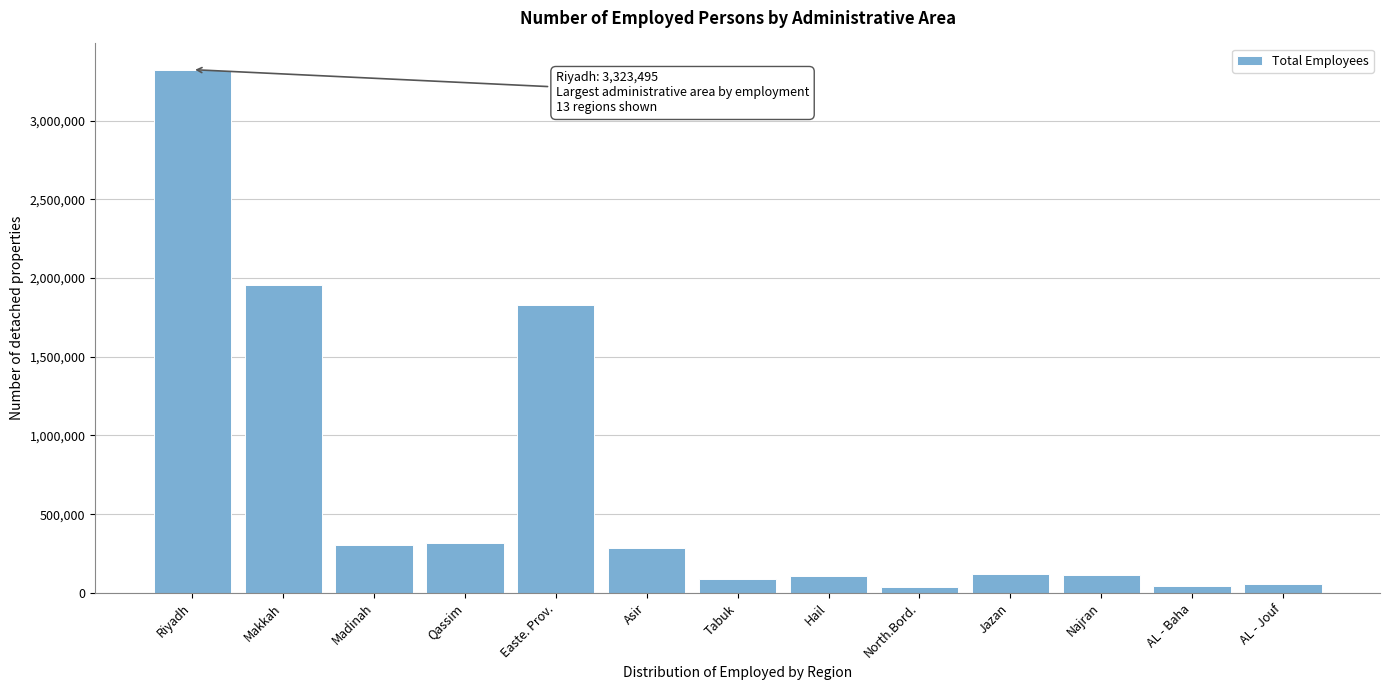

Which label corresponds to the largest value in the chart?

Riyadh